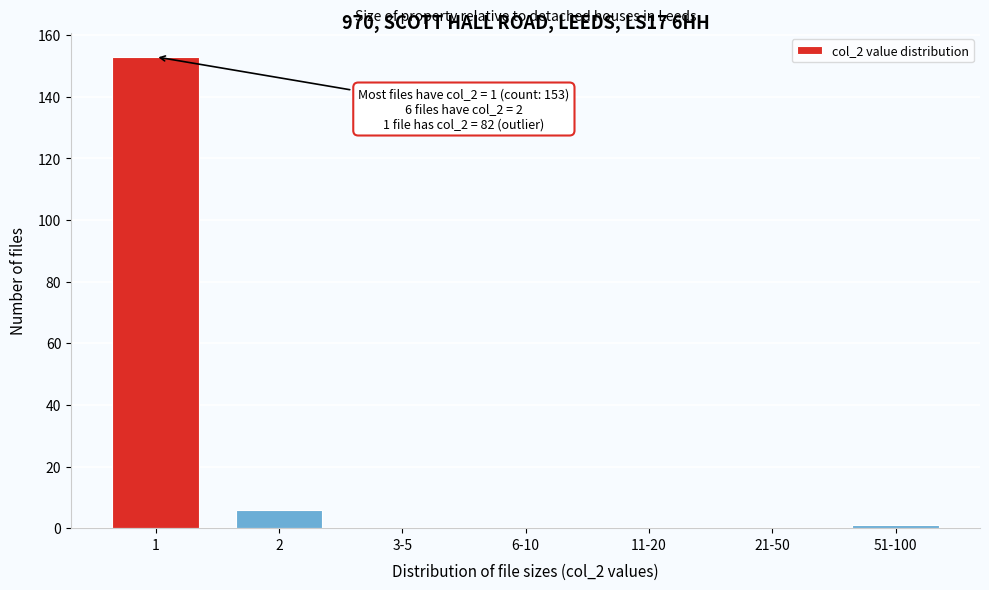

Reading right to left, transcribe all the data shown in this chart.

51-100=1	21-50=0	11-20=0	6-10=0	3-5=0	2=6	1=153